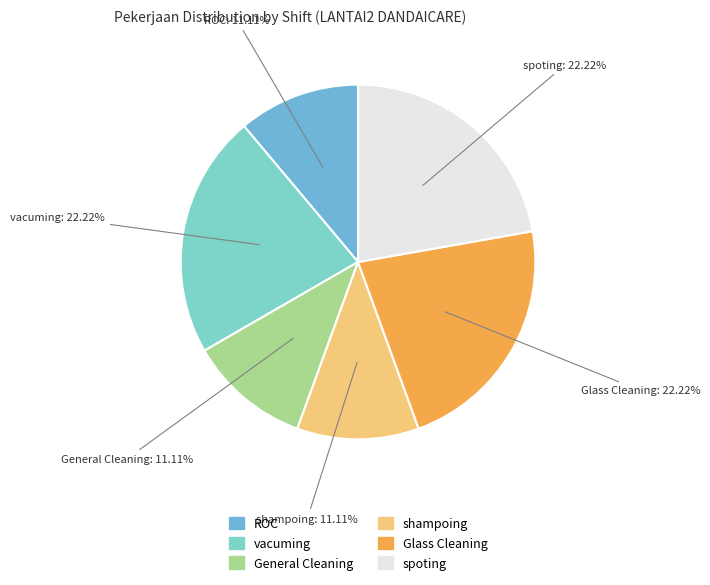

Is there a majority slice in this chart?

No